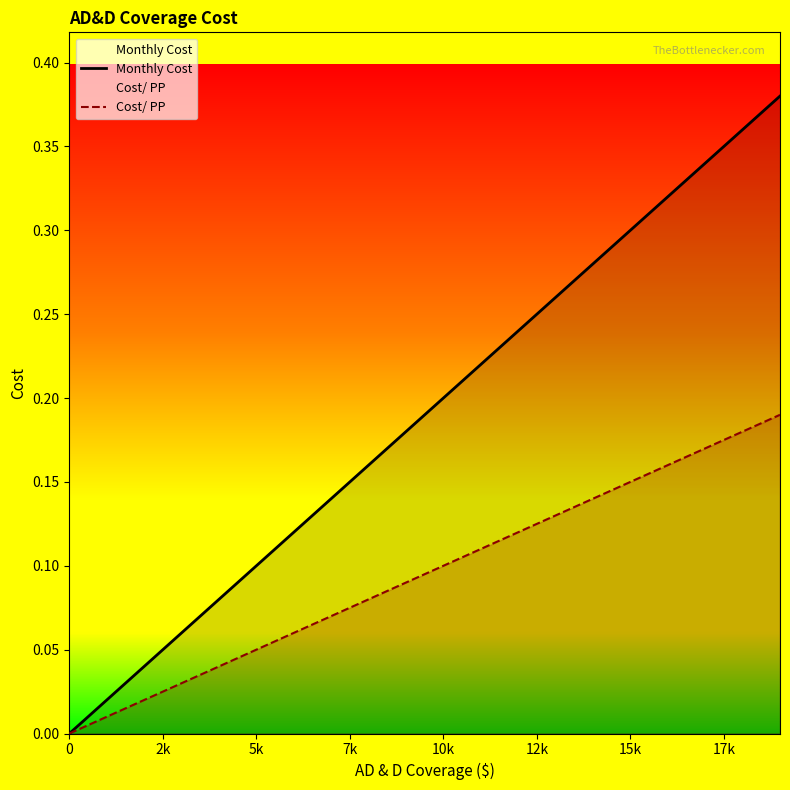

The Monthly Cost series shows -0.2 at 0. True or false?

False